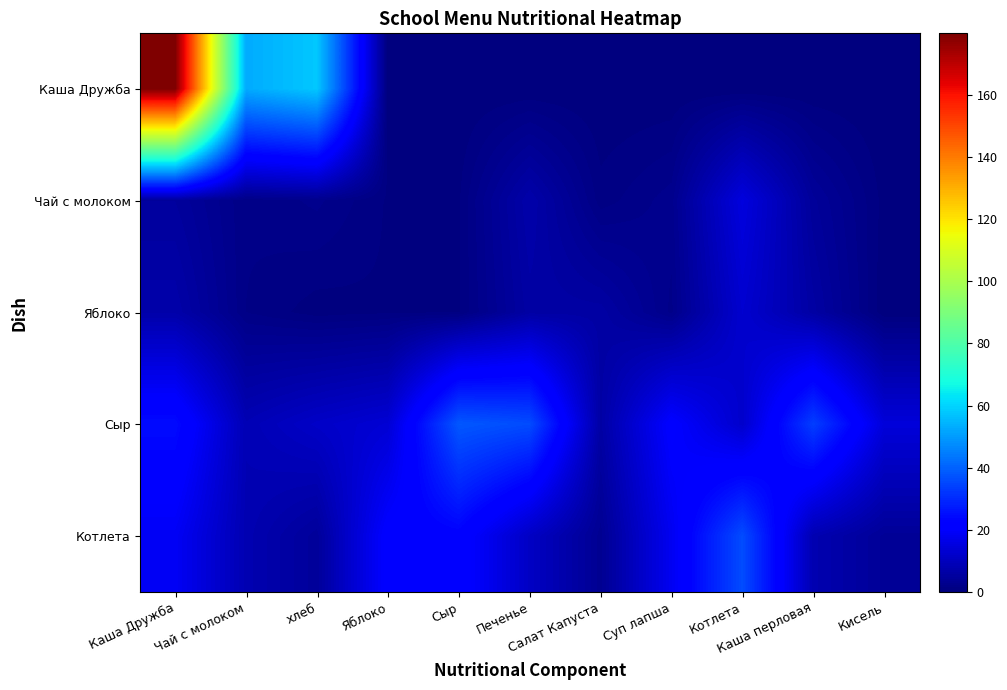

What is the total value across all series at Каша Дружба?

235.0